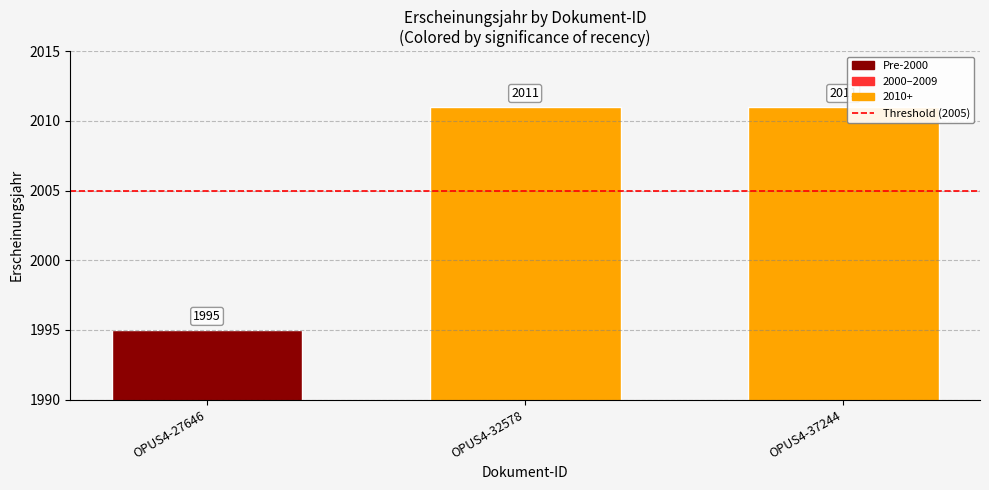

What is the change in value from OPUS4-27646 to OPUS4-37244?

+16